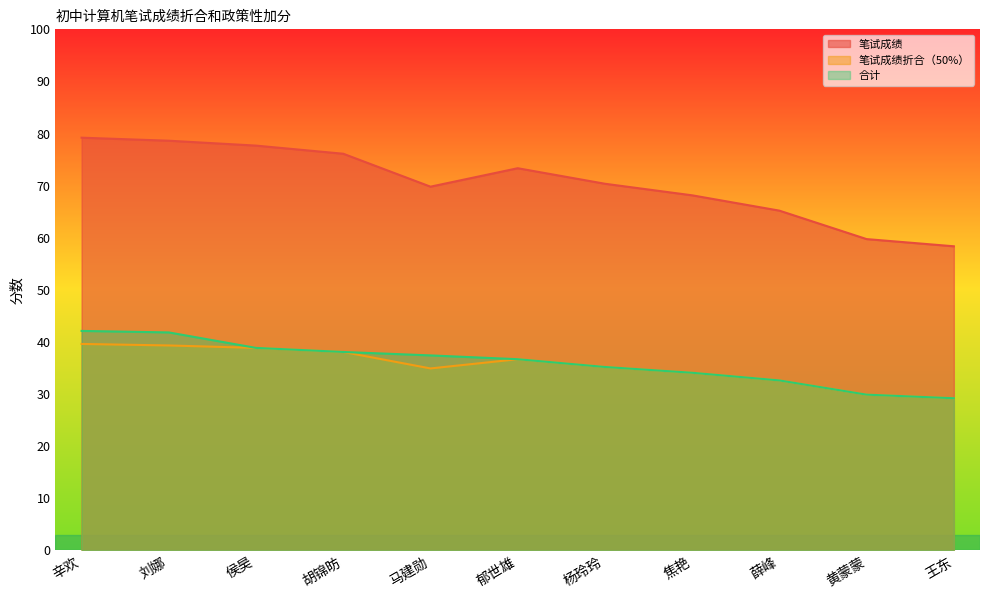

Reading left to right, transcribe all the data shown in this chart.

笔试成绩: 79.2	78.6	77.6	76.1	69.8	73.3	70.3	68.1	65.2	59.7	58.3
笔试成绩折合（50%）: 39.6	39.3	38.8	38.0	34.9	36.6	35.2	34.0	32.6	29.9	29.2
合计: 42.1	41.8	38.8	38.0	37.4	36.6	35.2	34.0	32.6	29.9	29.2